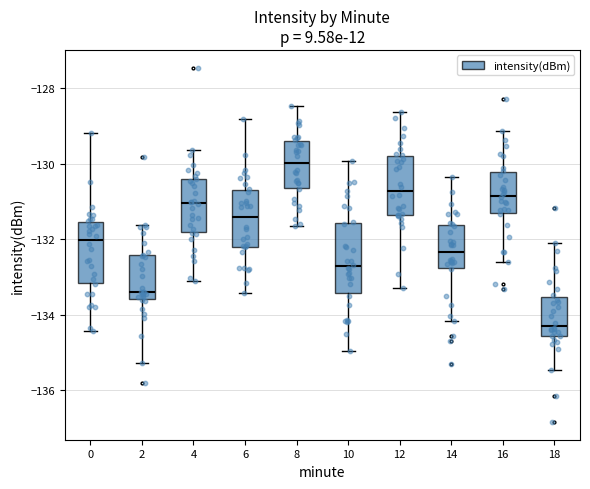

Which box is the tallest, from its lower edge to its upper edge?

10